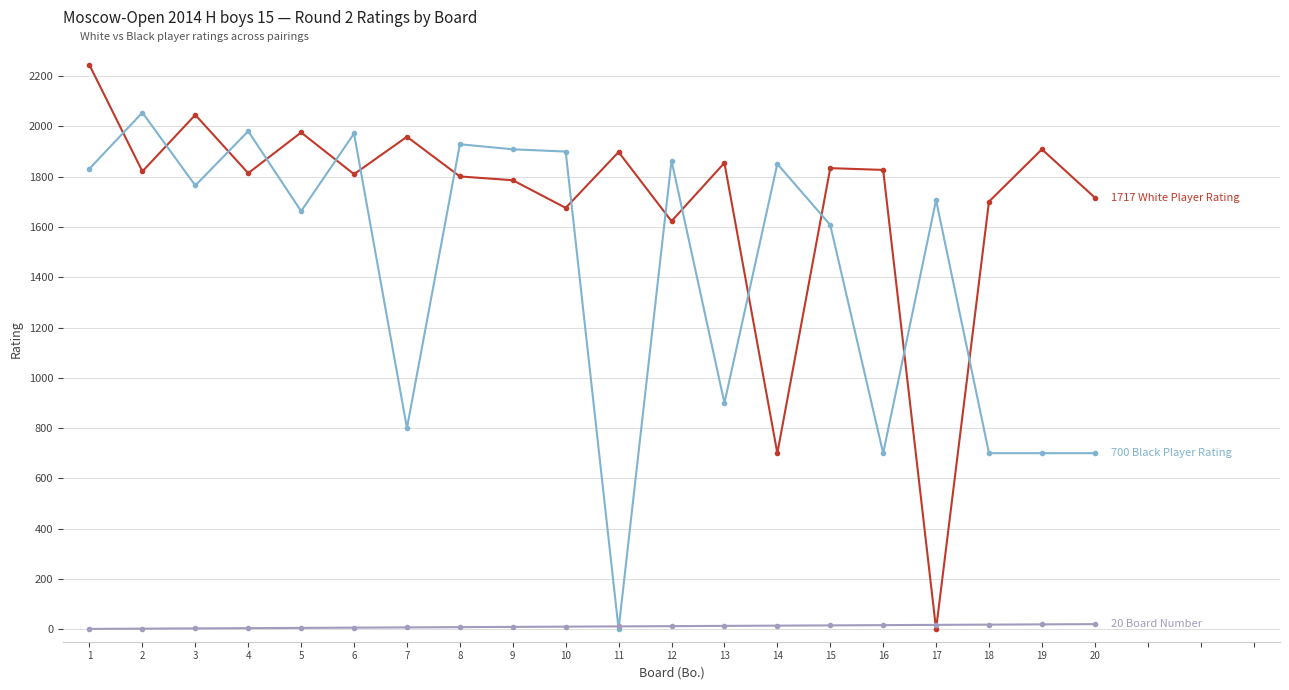

What is the greatest value displayed?

2244